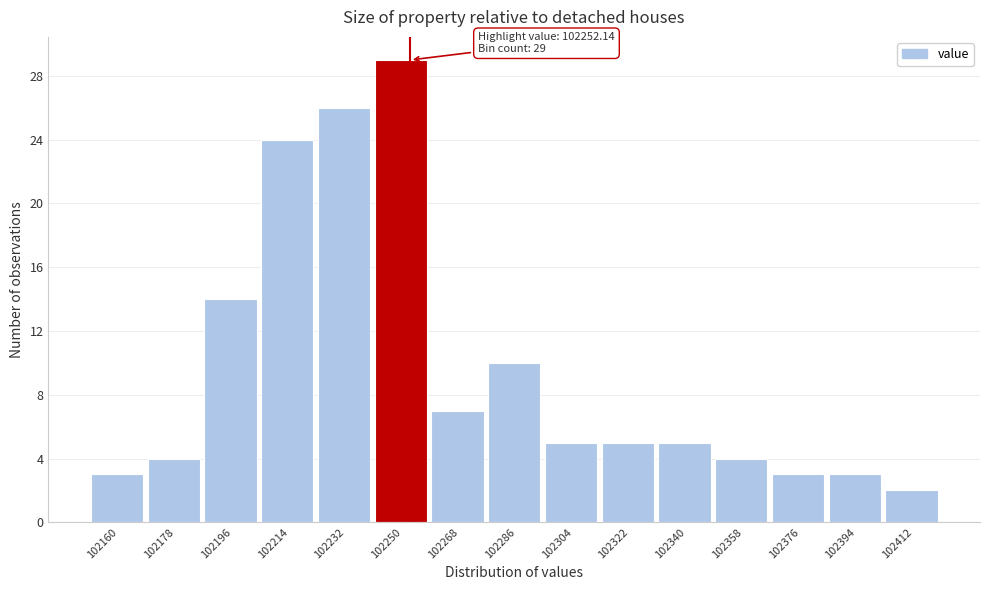

Which range on the x-axis has the tallest bar?

102240 to 102258